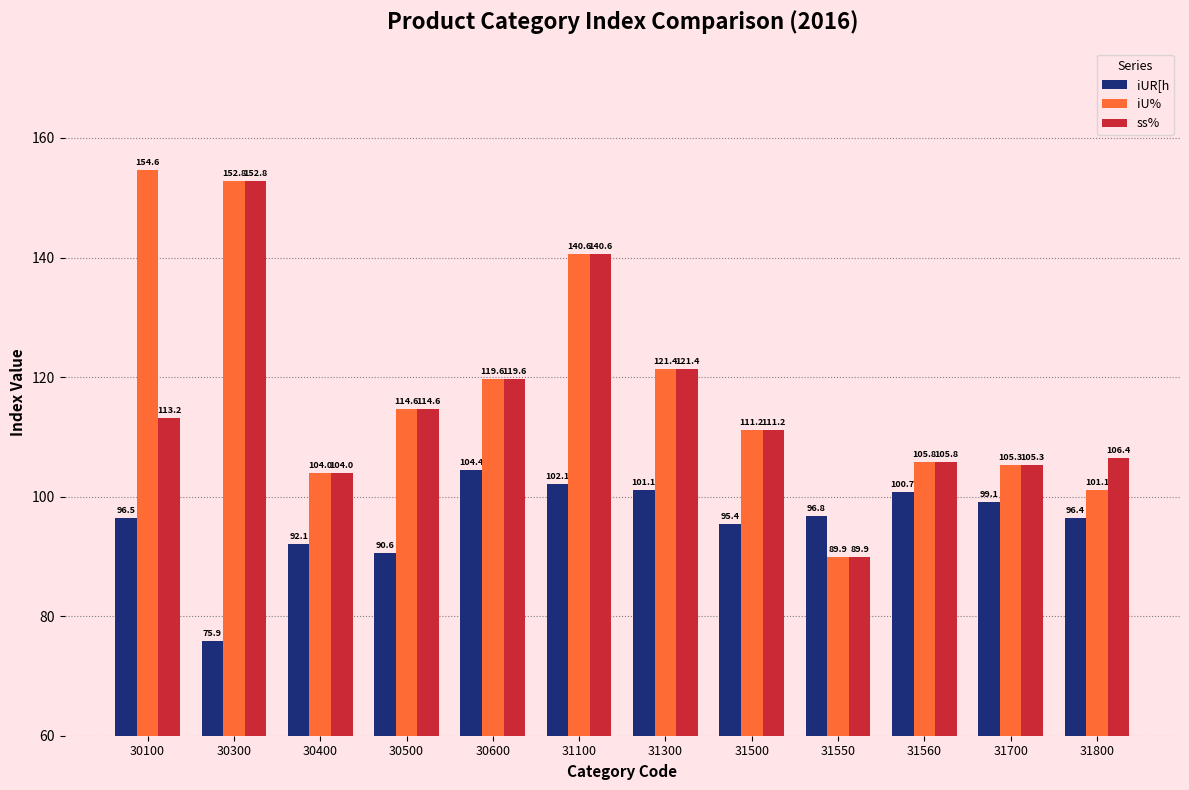

Where is ss% nearest to the value 121?

31300